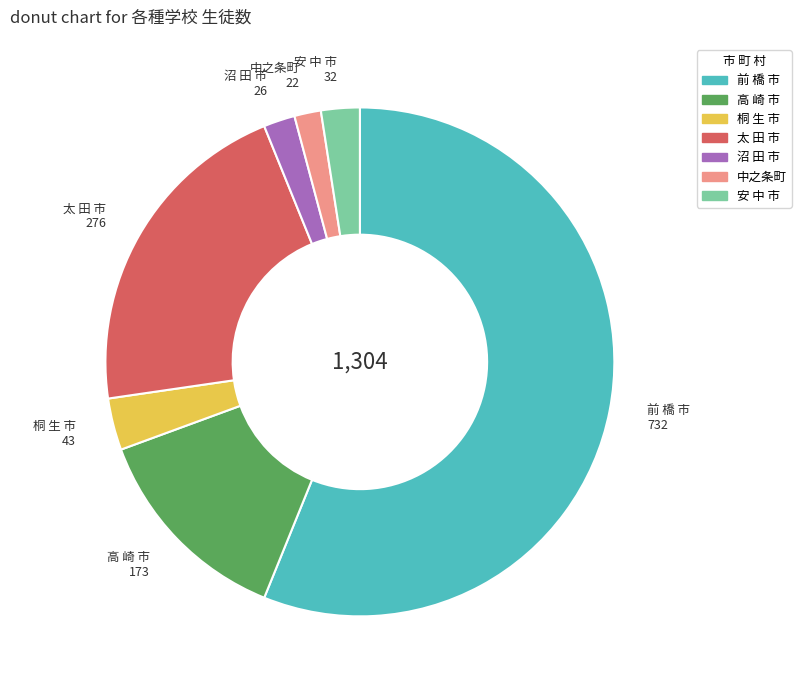

Count the number of slices in the pie.

7